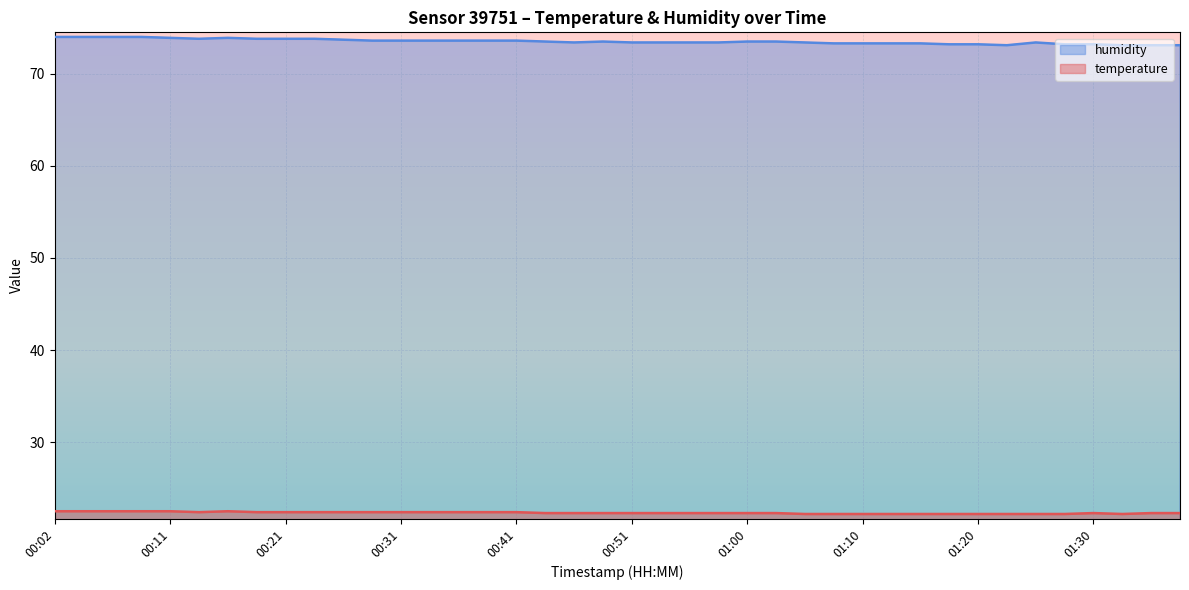

List the labels in order of humidity value, smallest first.

01:22, 01:32, 01:35, 01:37, 01:18, 01:20, 01:27, 01:30, 01:08, 01:10, 01:13, 01:15, 00:46, 00:51, 00:53, 00:55, 00:58, 01:05, 01:25, 00:43, 00:48, 01:00, 01:03, 00:28, 00:31, 00:33, 00:36, 00:38, 00:41, 00:26, 00:14, 00:19, 00:21, 00:23, 00:11, 00:16, 00:02, 00:04, 00:06, 00:09